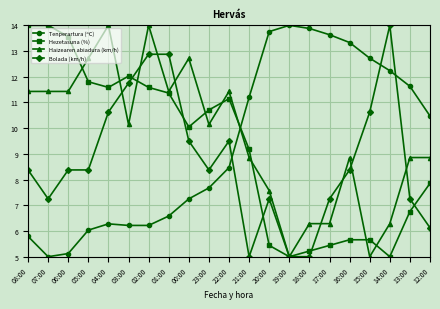

What is the average value of the Tenperartura (ºC) series?

9.4